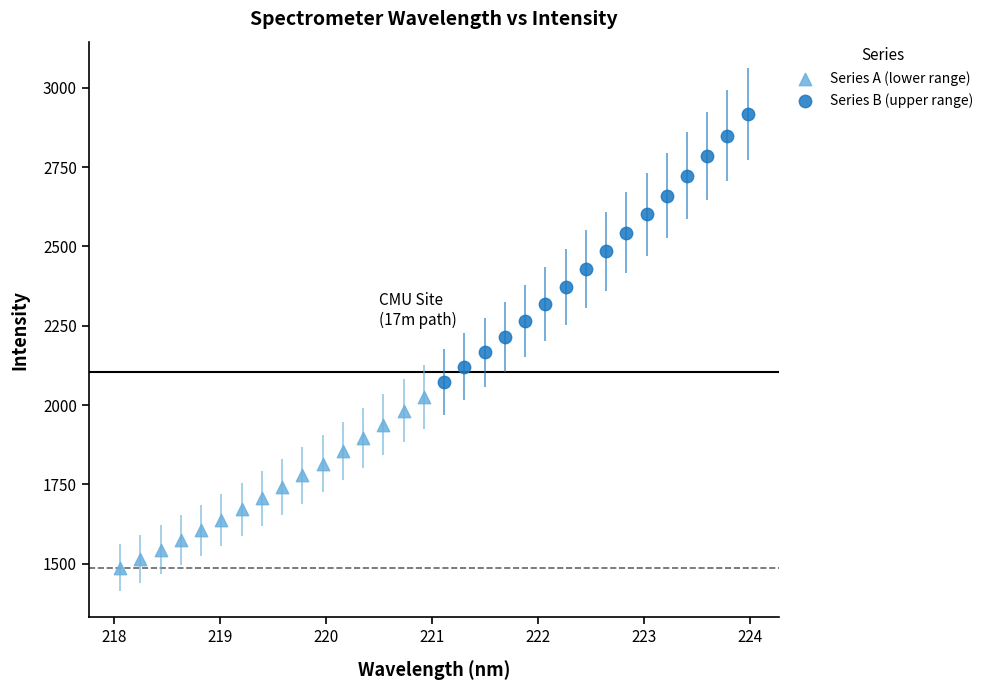

Which series has the largest Y range (max minus min)?

Series B (upper range)